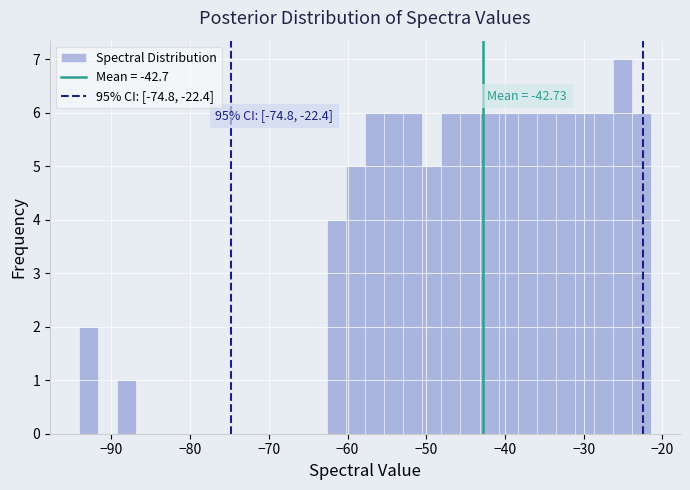

Around what value on the x-axis is the tallest bar? Give the approximate position of its centre, as read against the axis.

-25